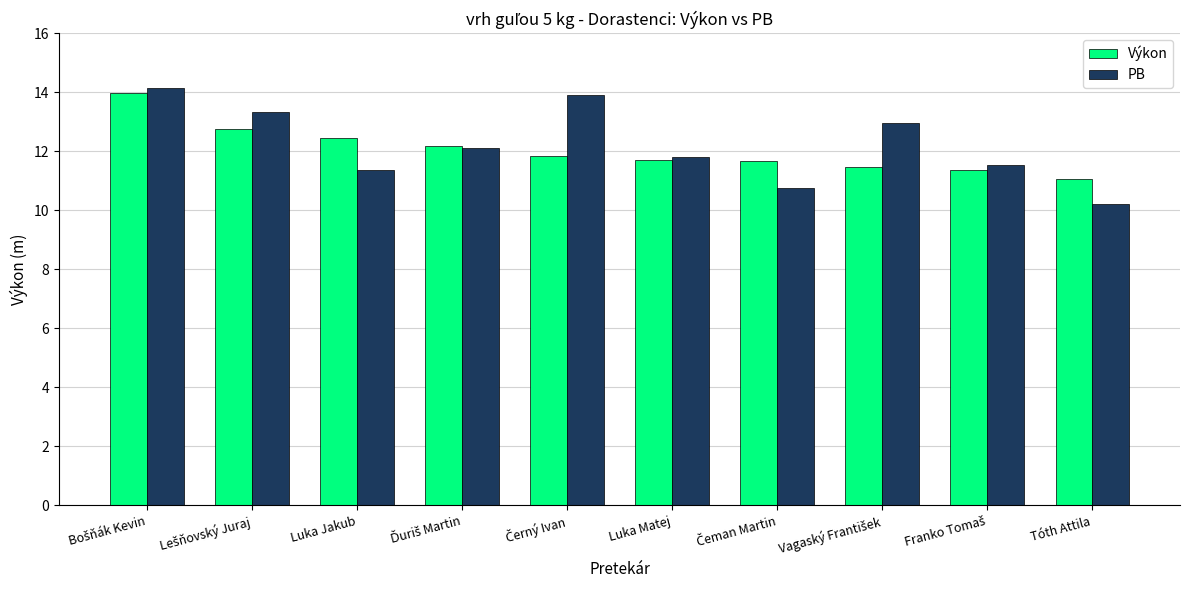

Rank the series at Tóth Attila from lowest to highest value.

PB, Výkon